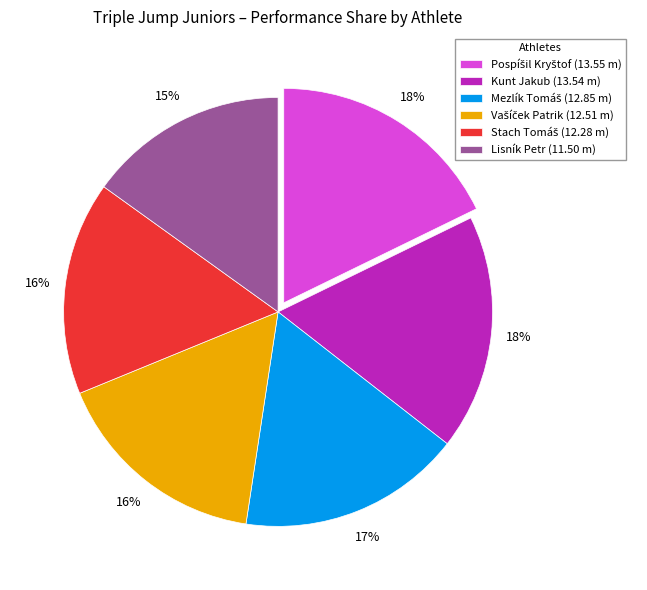

Which slice is the smallest?

Lisník Petr